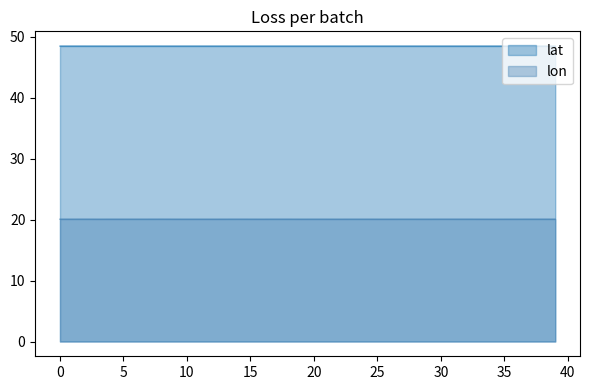

What are all the series names shown in the legend?

lat, lon